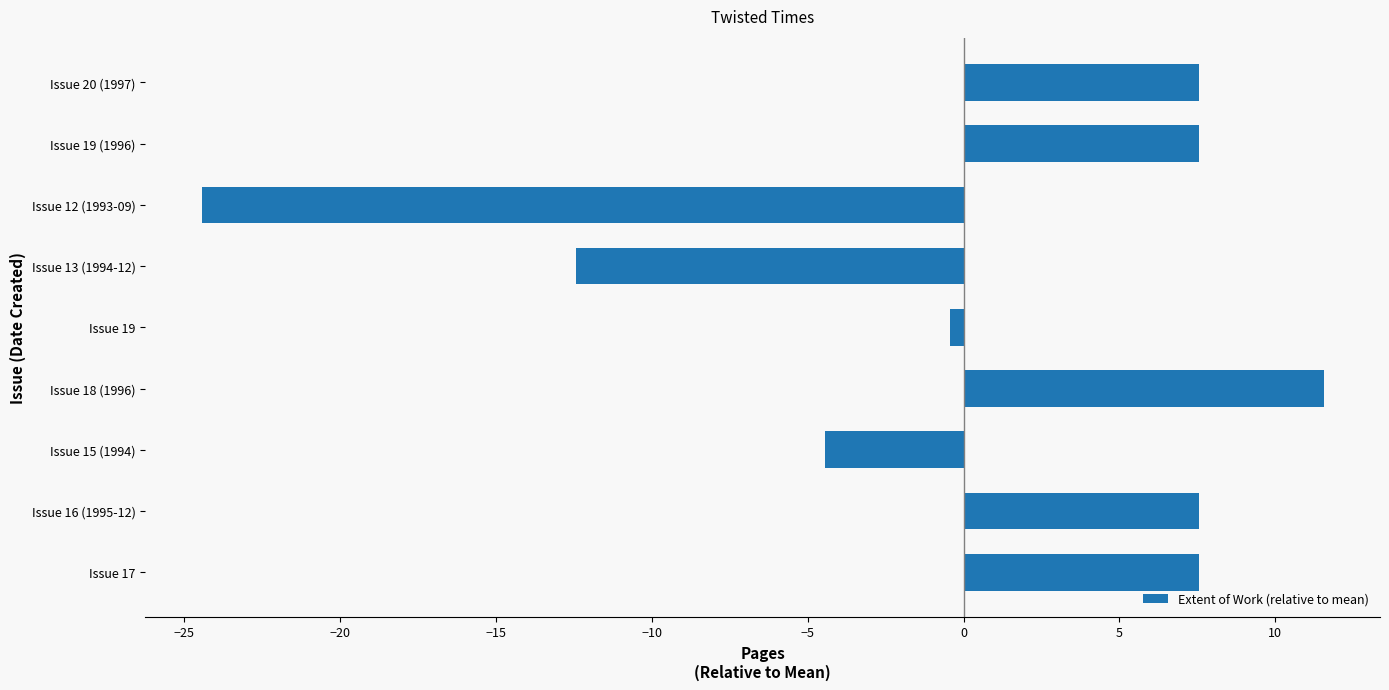

How many bars are there in total?

9